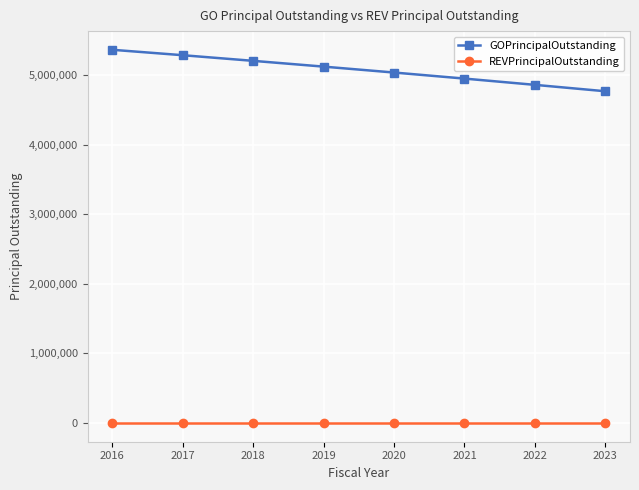

Rank the series by their maximum value, from highest to lowest.

GOPrincipalOutstanding, REVPrincipalOutstanding